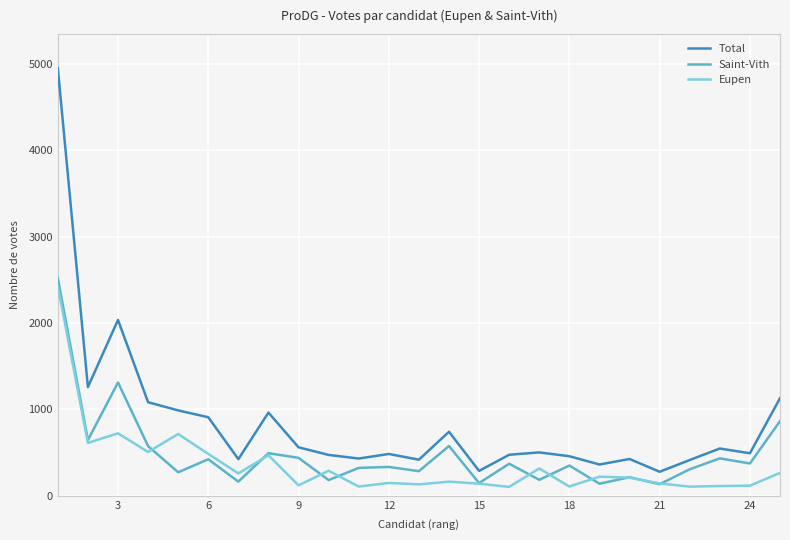

Which series has the widest spread of values?

Total